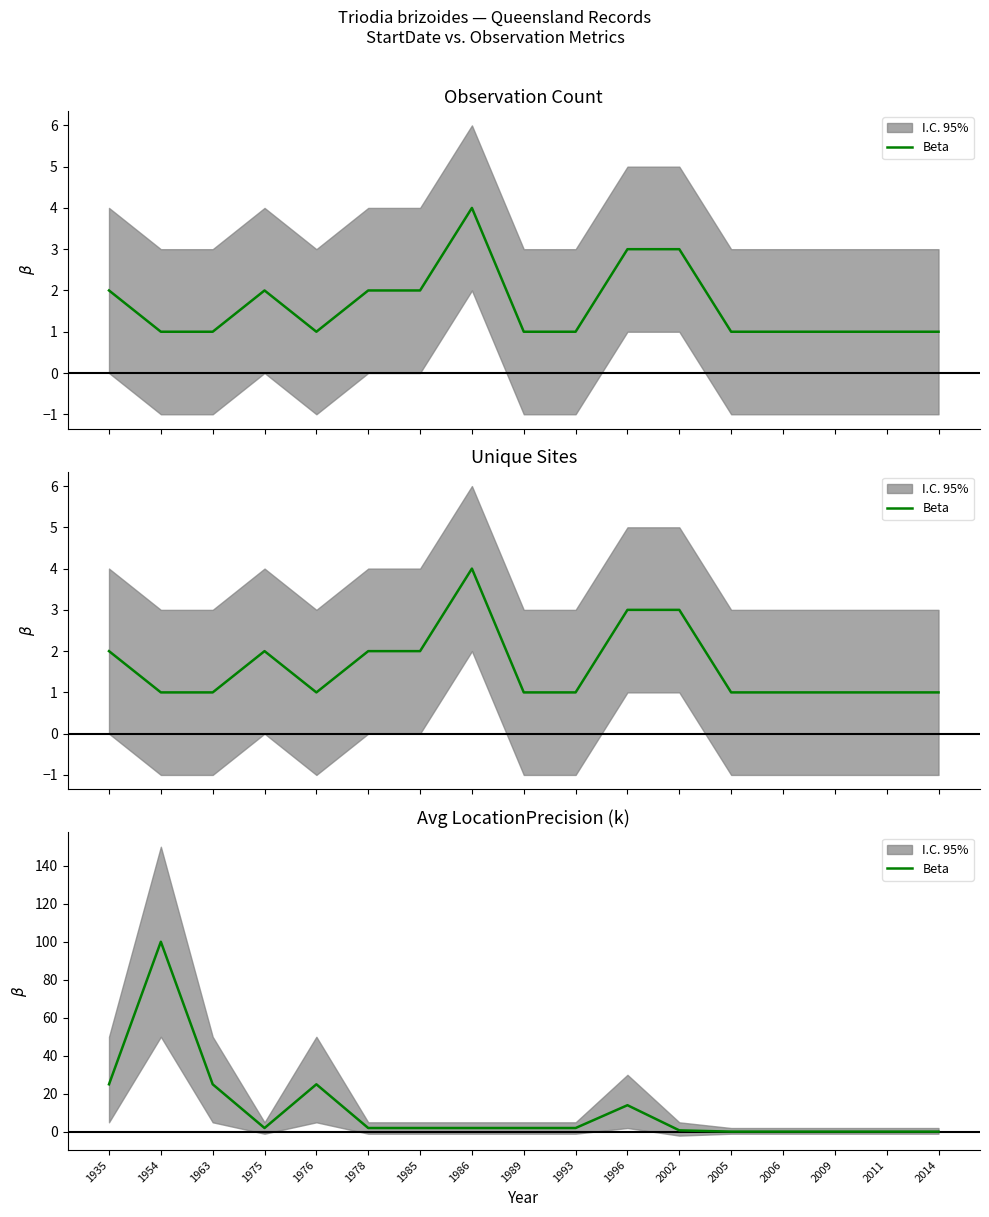

At which category does the chart reach its minimum across all series?

2005